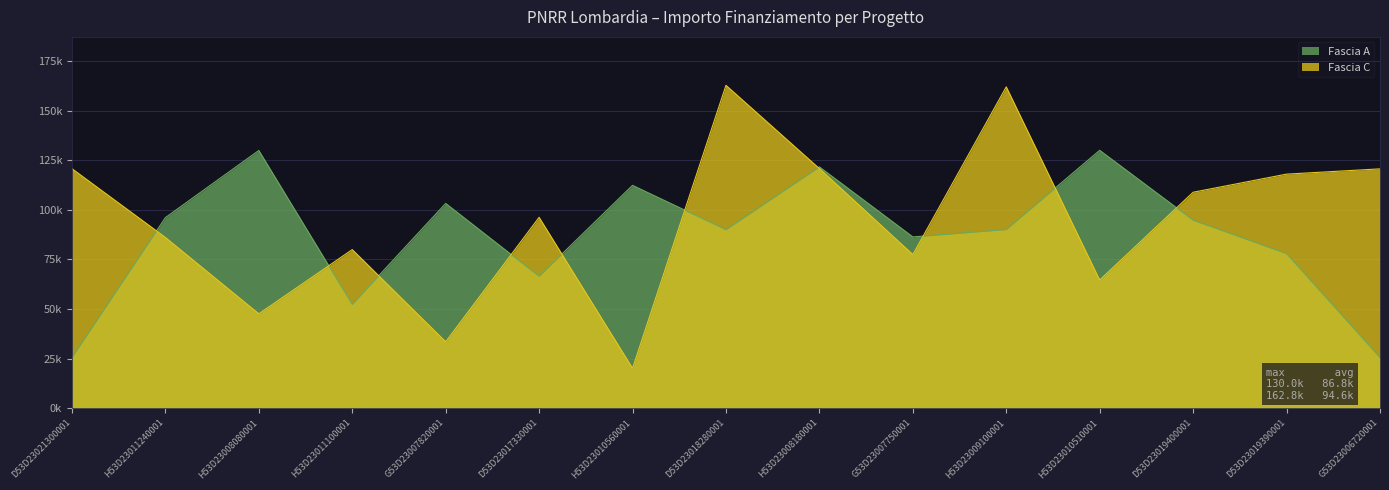

What is the difference between the Fascia C values at H53D23008180001 and D53D23019400001?

11934